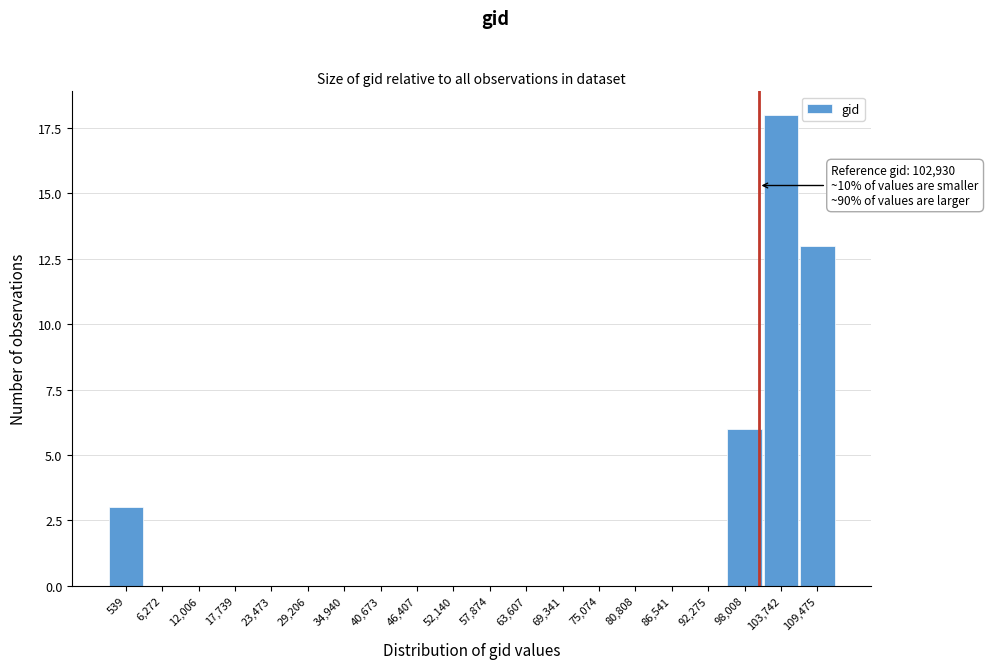

Reading left to right, extract all data points from this chart.

539=3	6,272=0	12,006=0	17,739=0	23,473=0	29,206=0	34,940=0	40,673=0	46,407=0	52,140=0	57,874=0	63,607=0	69,341=0	75,074=0	80,808=0	86,541=0	92,275=0	98,008=6	103,742=18	109,475=13